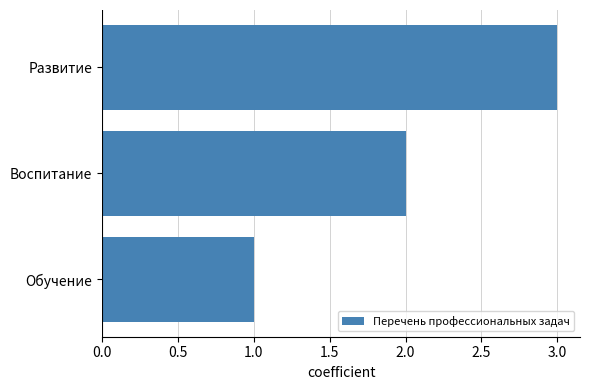

What is the maximum value shown in the chart?

3